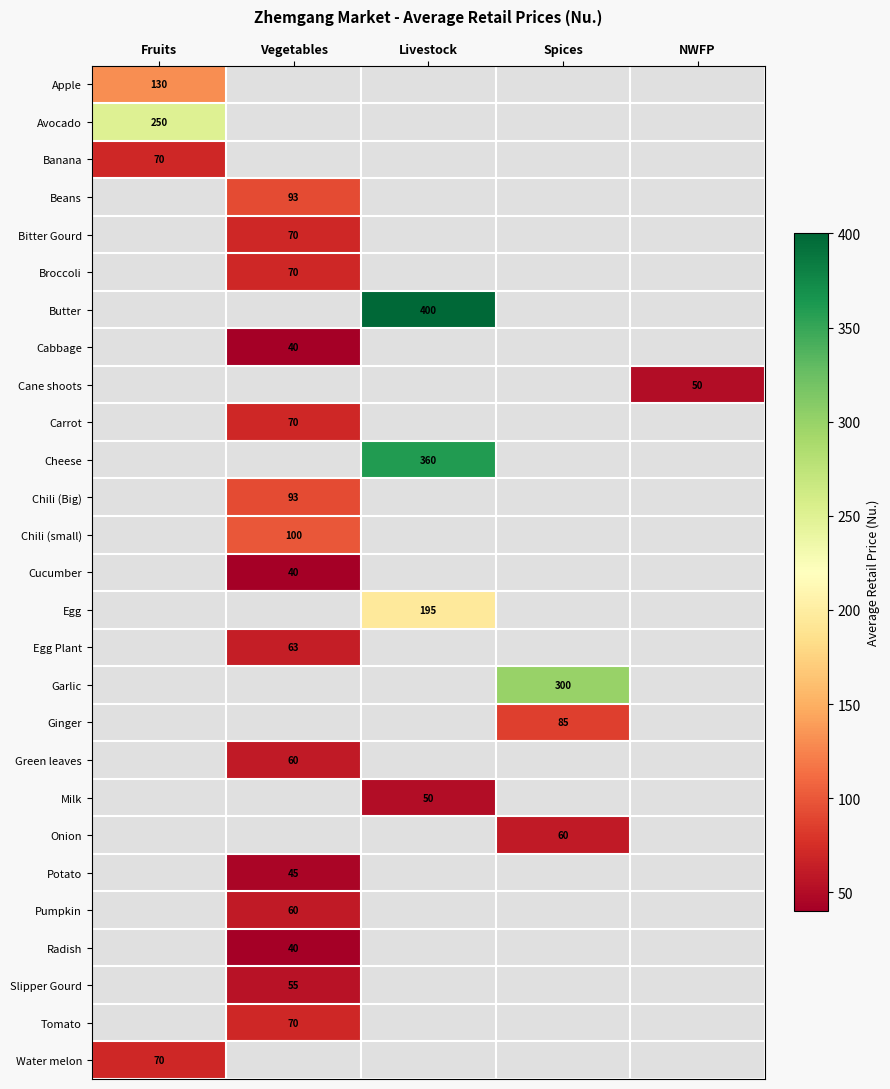

The value of Potato at Vegetables is 45. True or false?

True